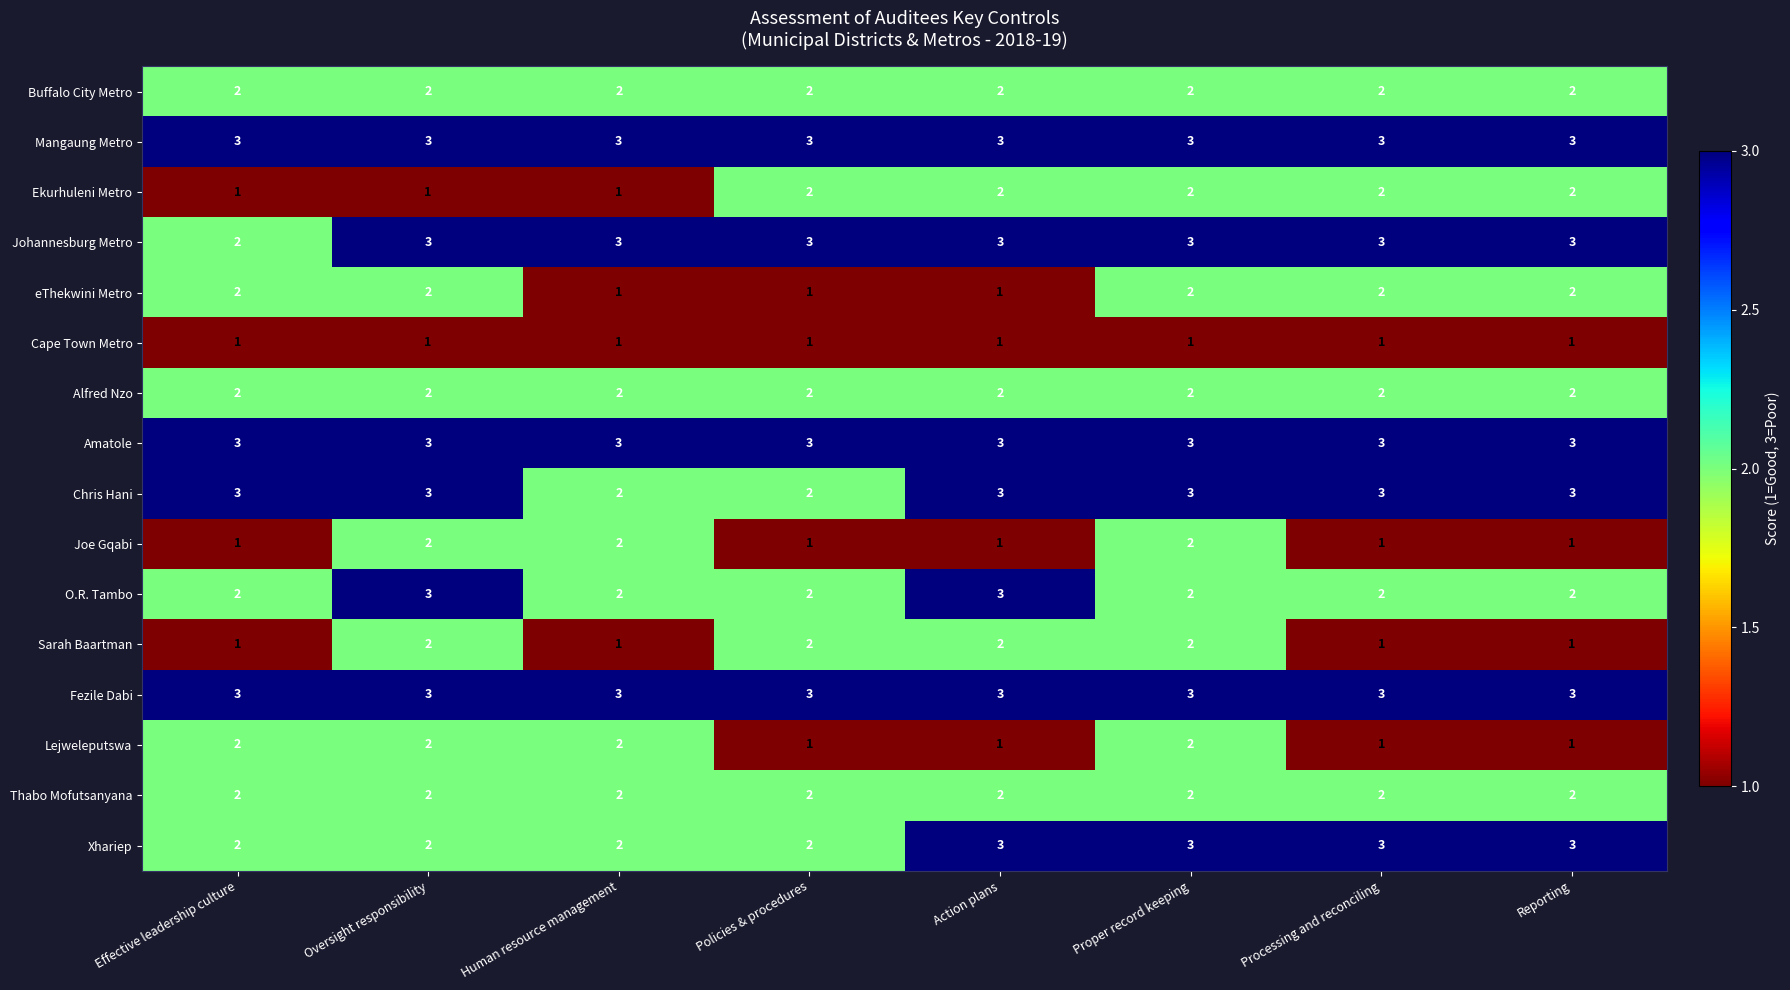

The value of Sarah Baartman at Reporting is 2. True or false?

False